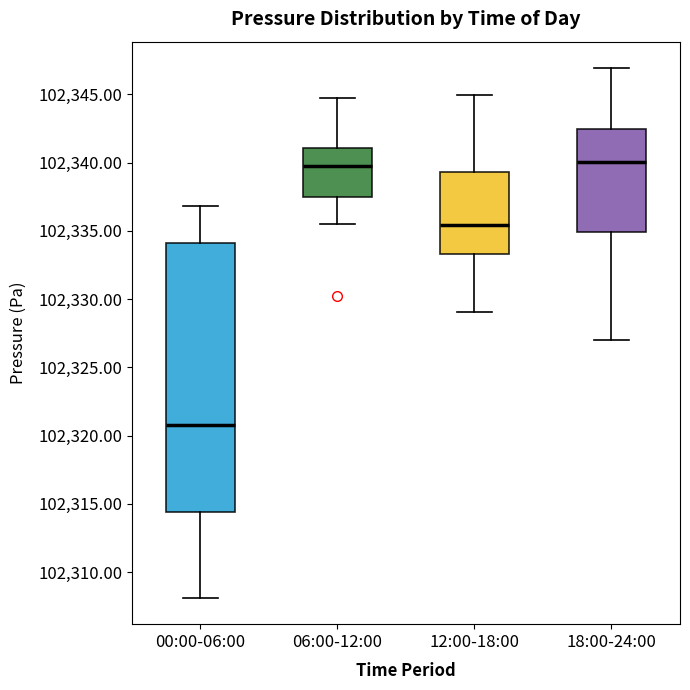

Reading left to right, read every box against the y-axis: the position of its median line, the range the box covers, and the ends of its whiskers. The values are not printed on the chart, so give them approximately, as read against the axis.

00:00-06:00: median 102321.0, box 102314.5 to 102334.0, whiskers 102308.0 to 102337.0
06:00-12:00: median 102340.0, box 102337.5 to 102341.0, whiskers 102335.5 to 102344.5
12:00-18:00: median 102335.5, box 102333.5 to 102339.5, whiskers 102329.0 to 102345.0
18:00-24:00: median 102340.0, box 102335.0 to 102342.5, whiskers 102327.0 to 102347.0